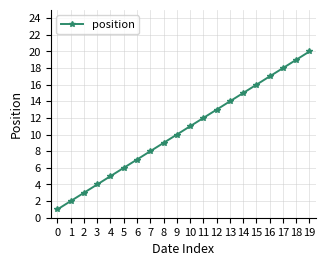

What is the minimum value shown in the chart?

1